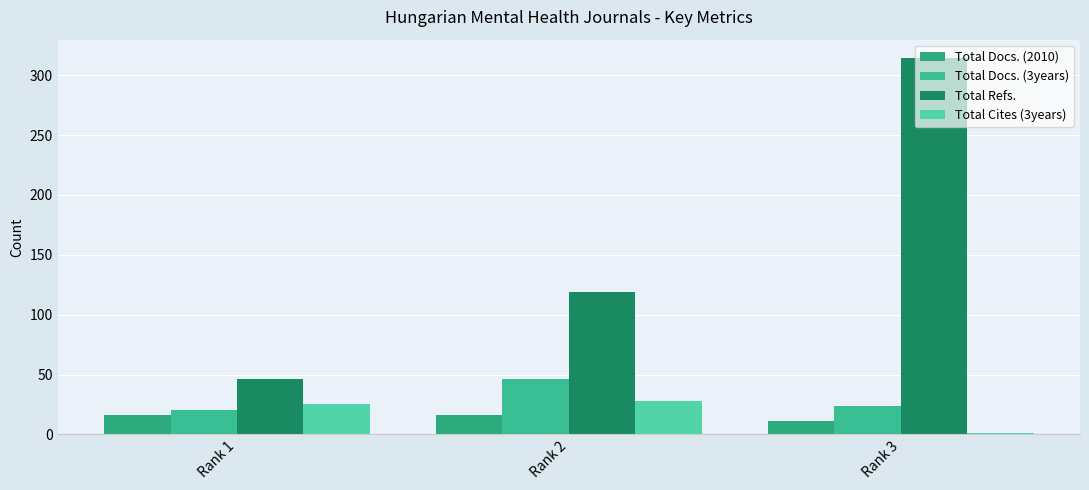

What is the total value across all series at Rank 1?

107